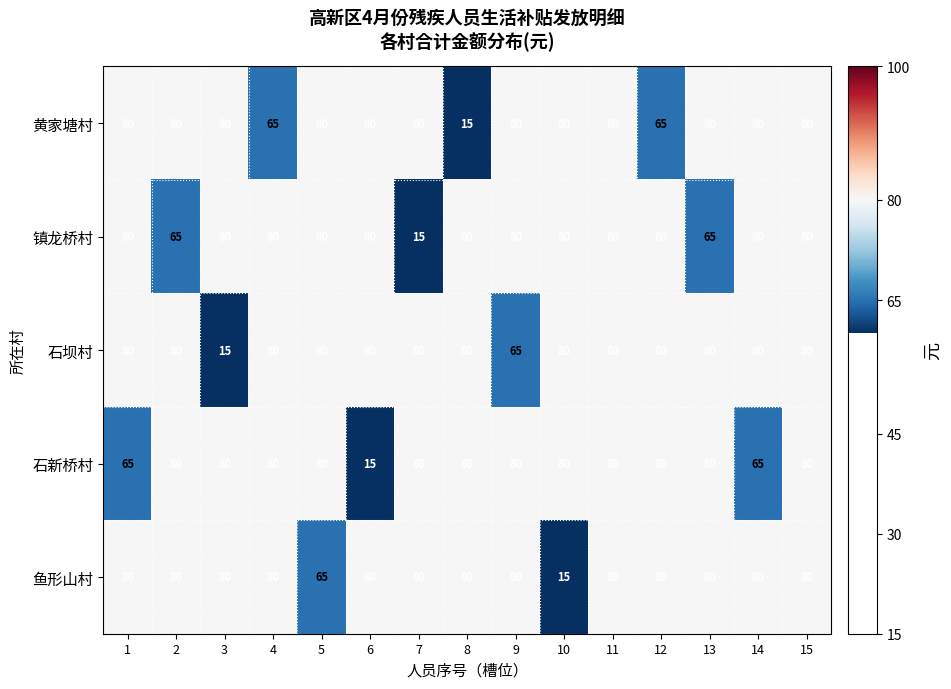

How many categories are shown in the chart?

15